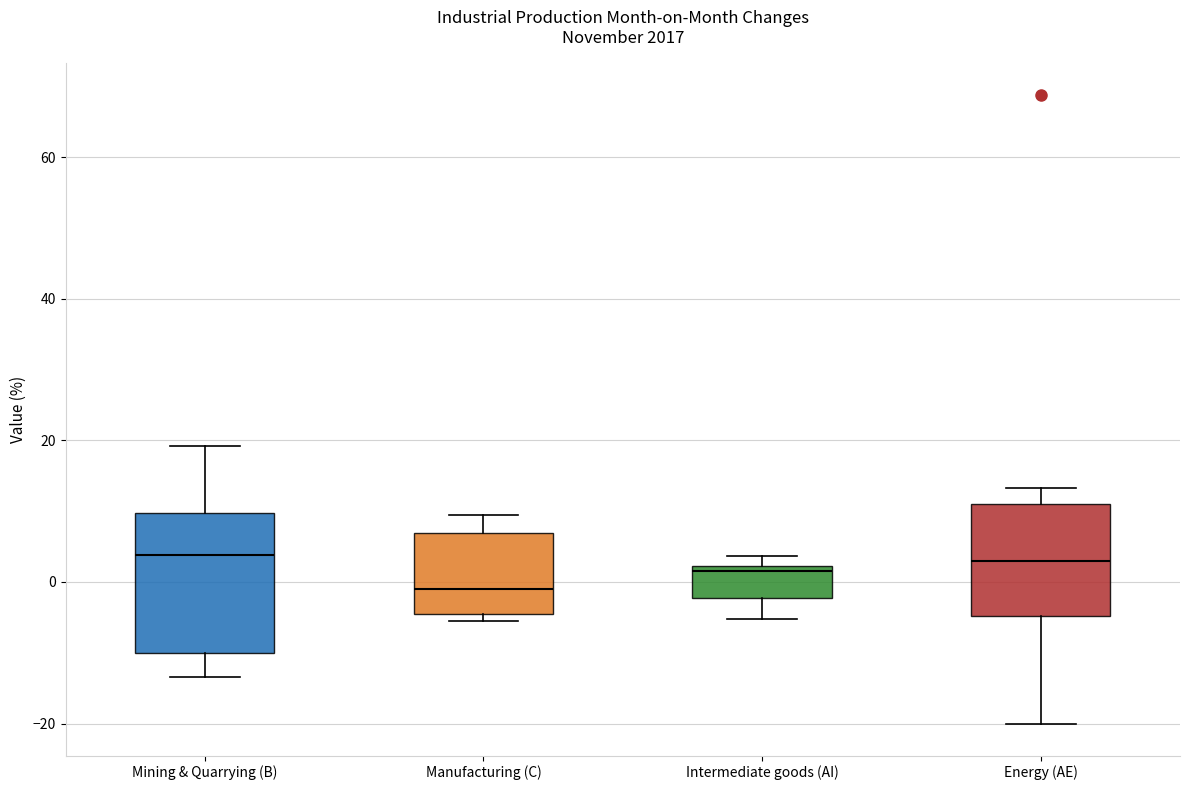

Which box is the tallest, from its lower edge to its upper edge?

Mining & Quarrying (B)